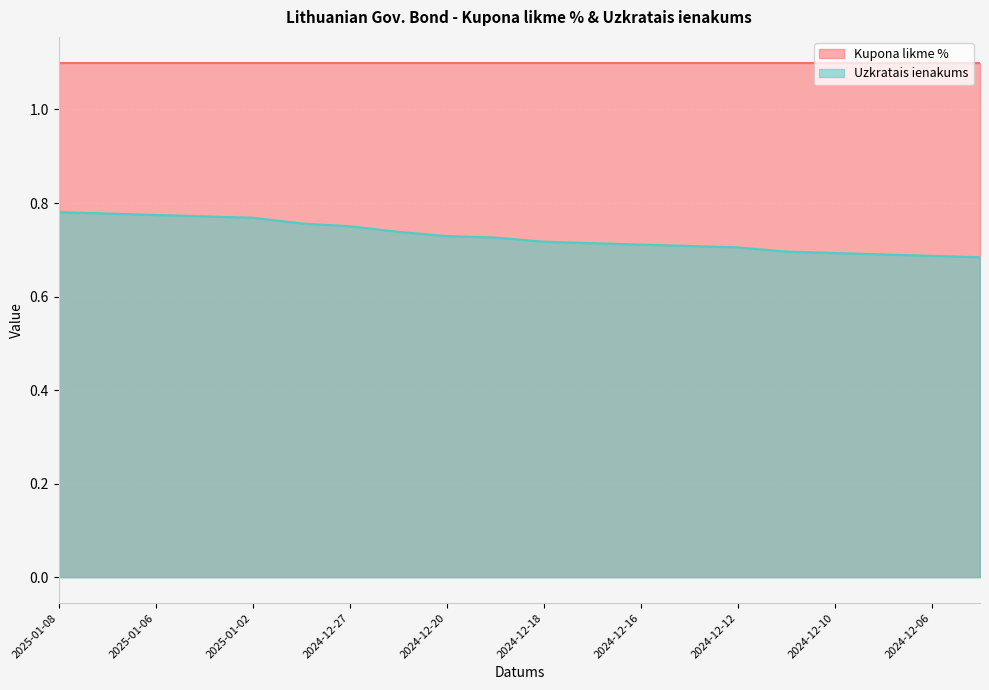

Rank the categories by value from lowest to highest.

2024-12-05, 2024-12-06, 2024-12-09, 2024-12-10, 2024-12-11, 2024-12-12, 2024-12-13, 2024-12-16, 2024-12-17, 2024-12-18, 2024-12-19, 2024-12-20, 2024-12-23, 2024-12-27, 2024-12-30, 2025-01-02, 2025-01-03, 2025-01-06, 2025-01-07, 2025-01-08